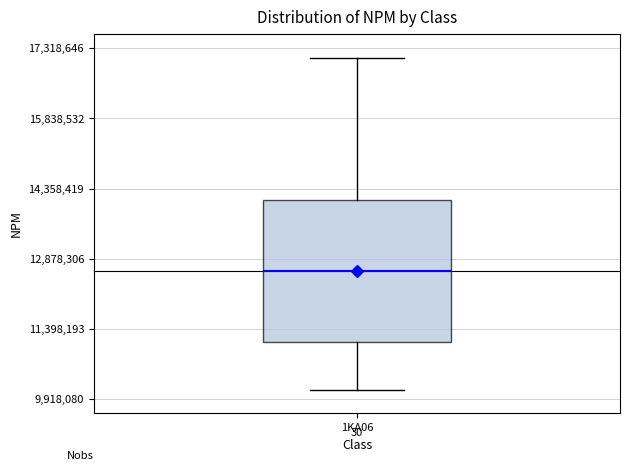

Where does the lower whisker of the box for 1KA06 end on the y-axis? The values are not printed on the chart, so give them approximately, as read against the axis.

10200000